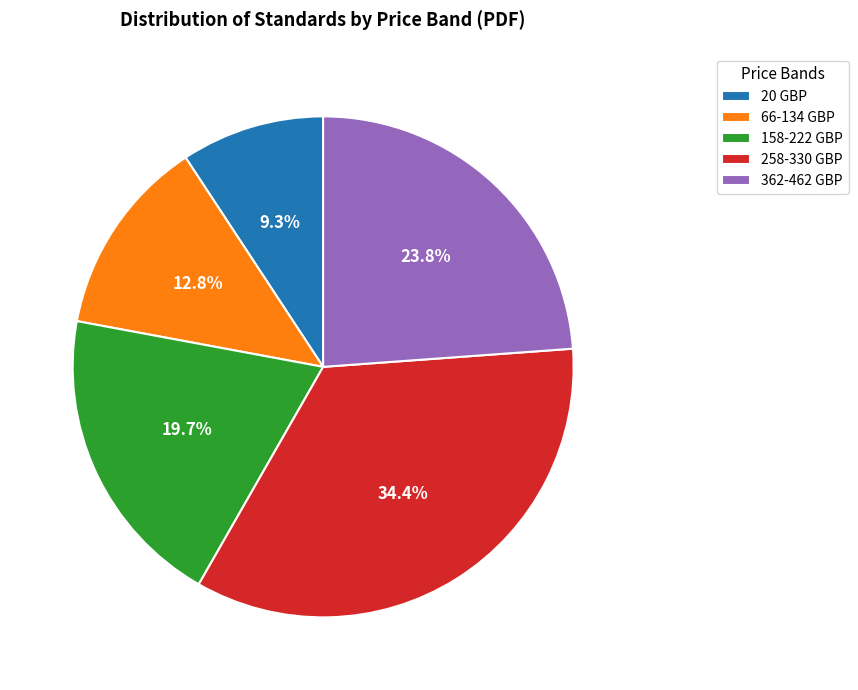

Which category has the smallest portion of the pie?

20 GBP